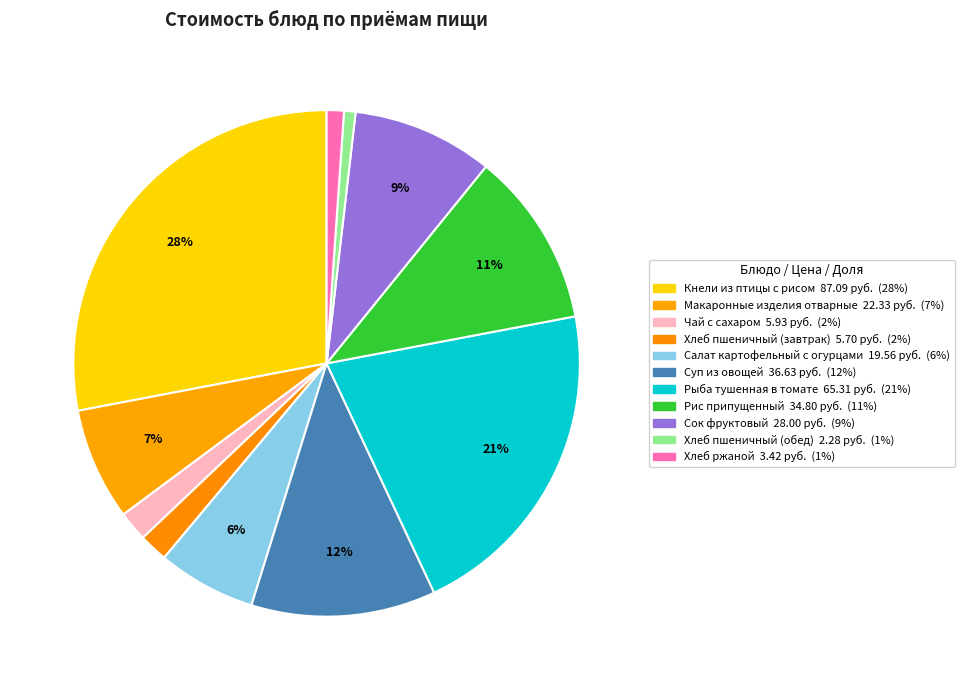

How much of the chart is everything except Суп из овощей?

88.2%